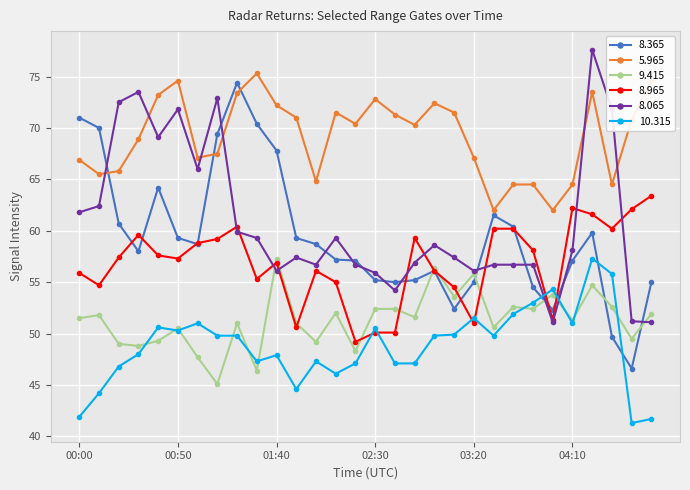

True or false: 9.415 and 5.965 intersect in this chart.

False